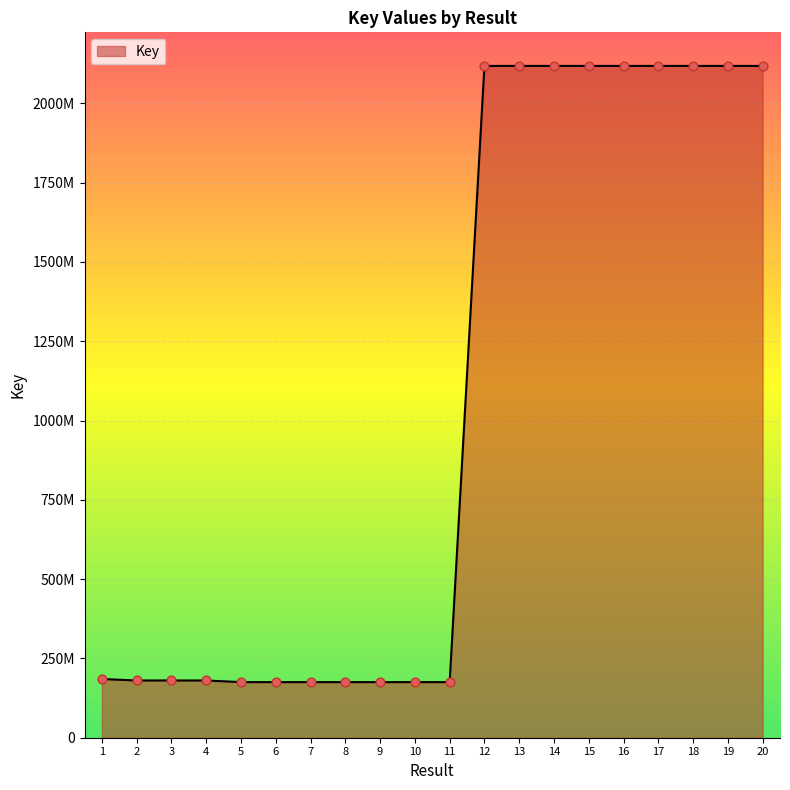

What is the change in value from 3 to 14?

+1937392271